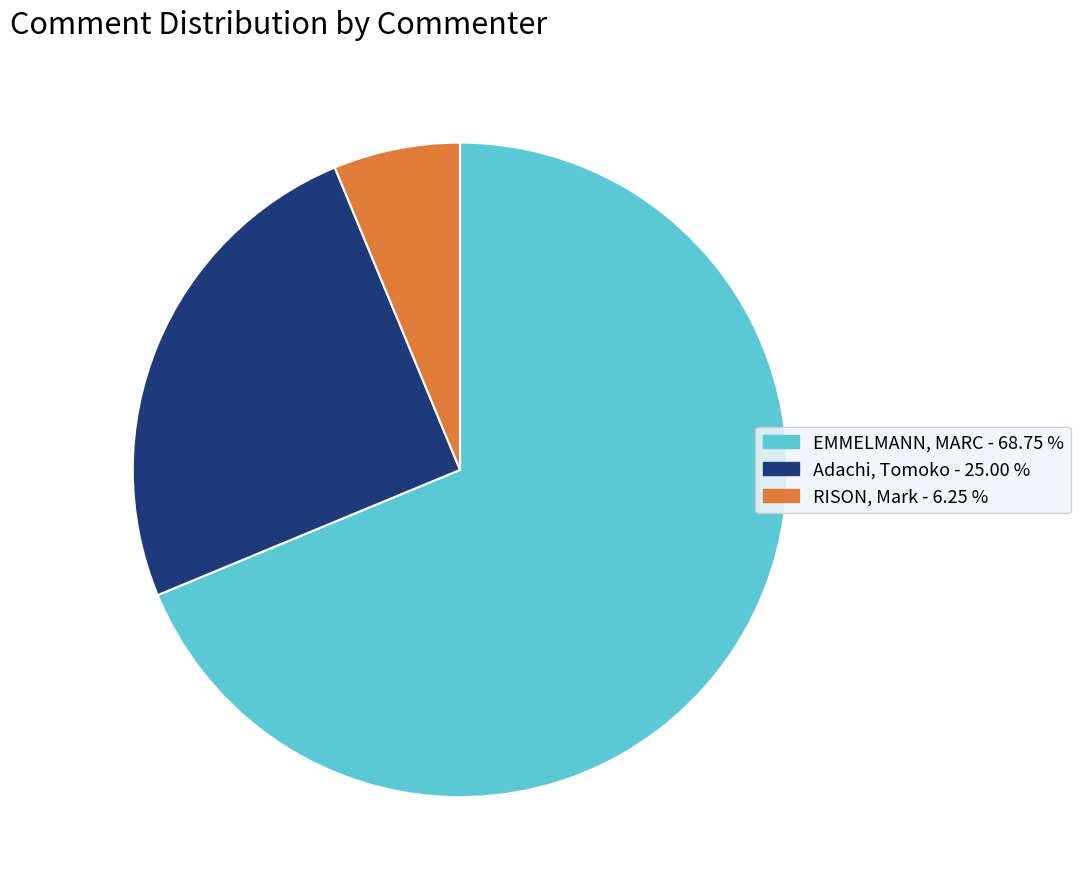

Which category has the biggest portion of the pie?

EMMELMANN, MARC